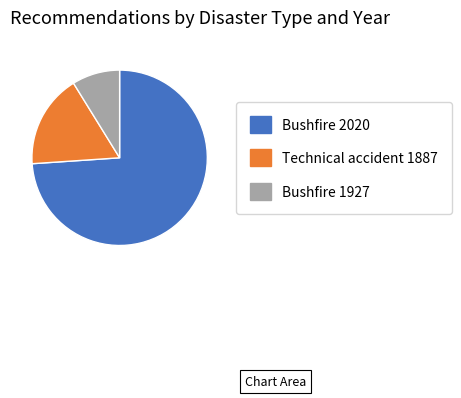

Which slice is the largest?

Bushfire 2020